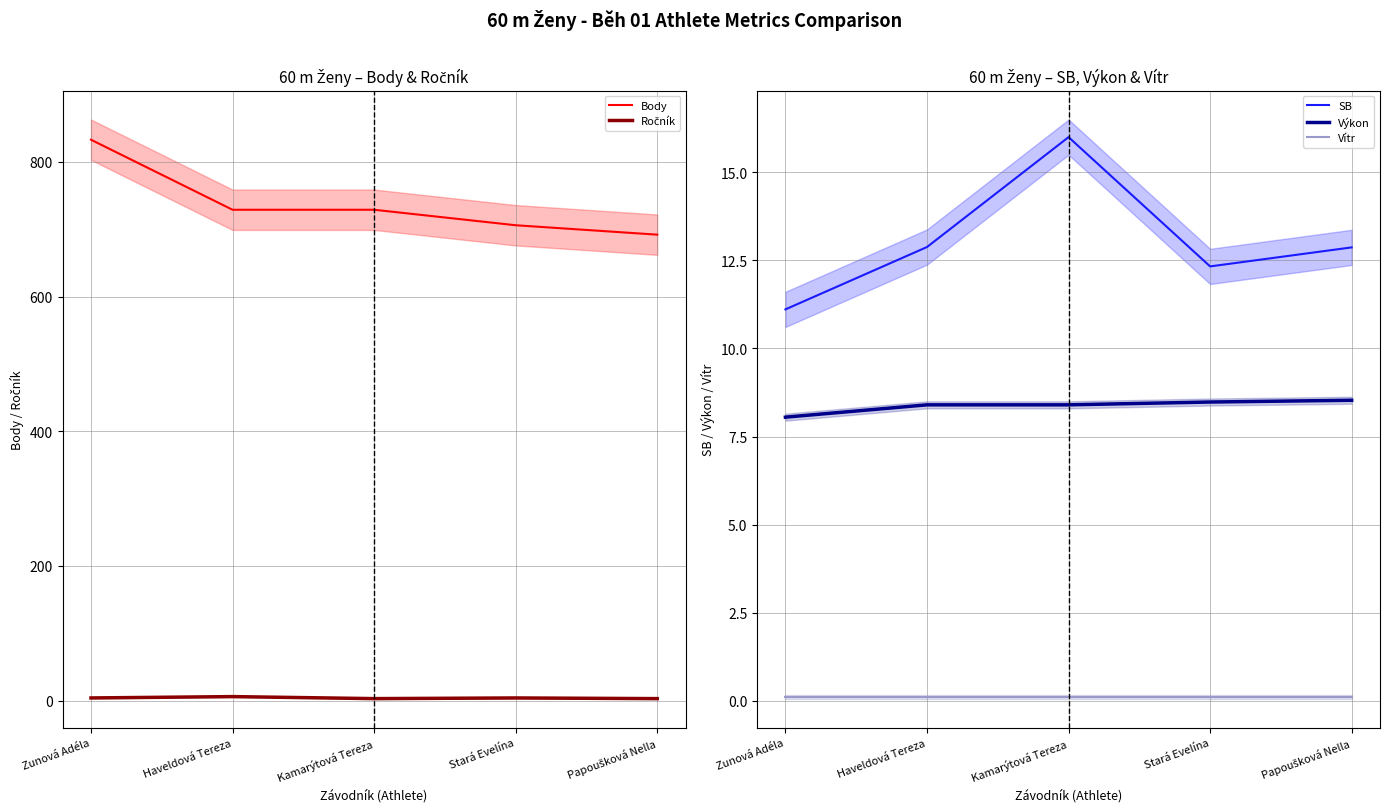

What is the label of the 5th point from the left?

Papoušková Nella